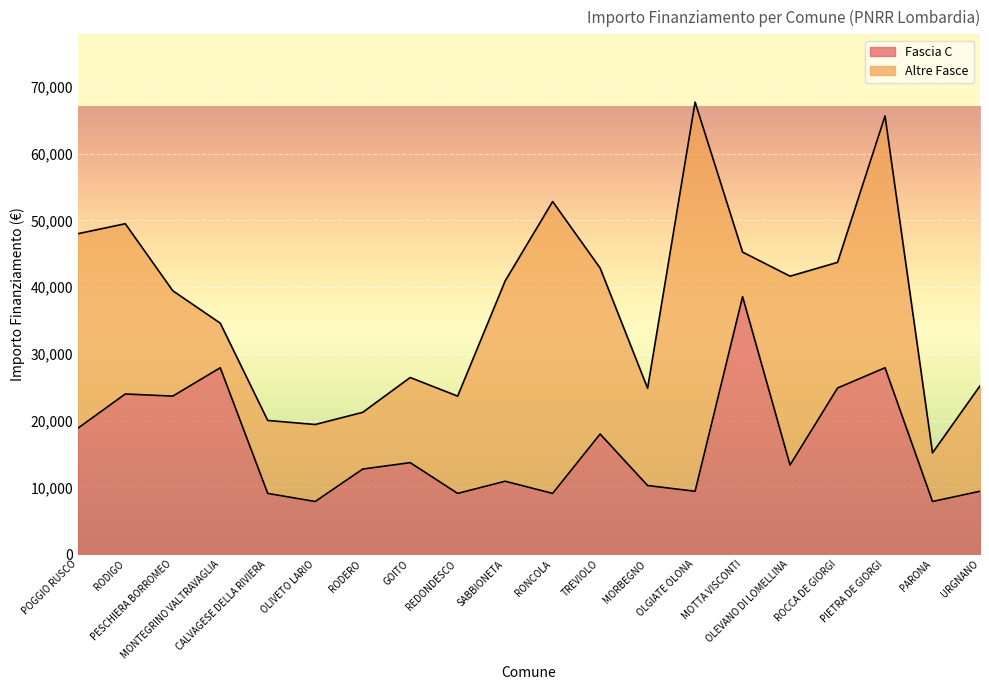

What is the label of the 7th point from the left?

RODERO